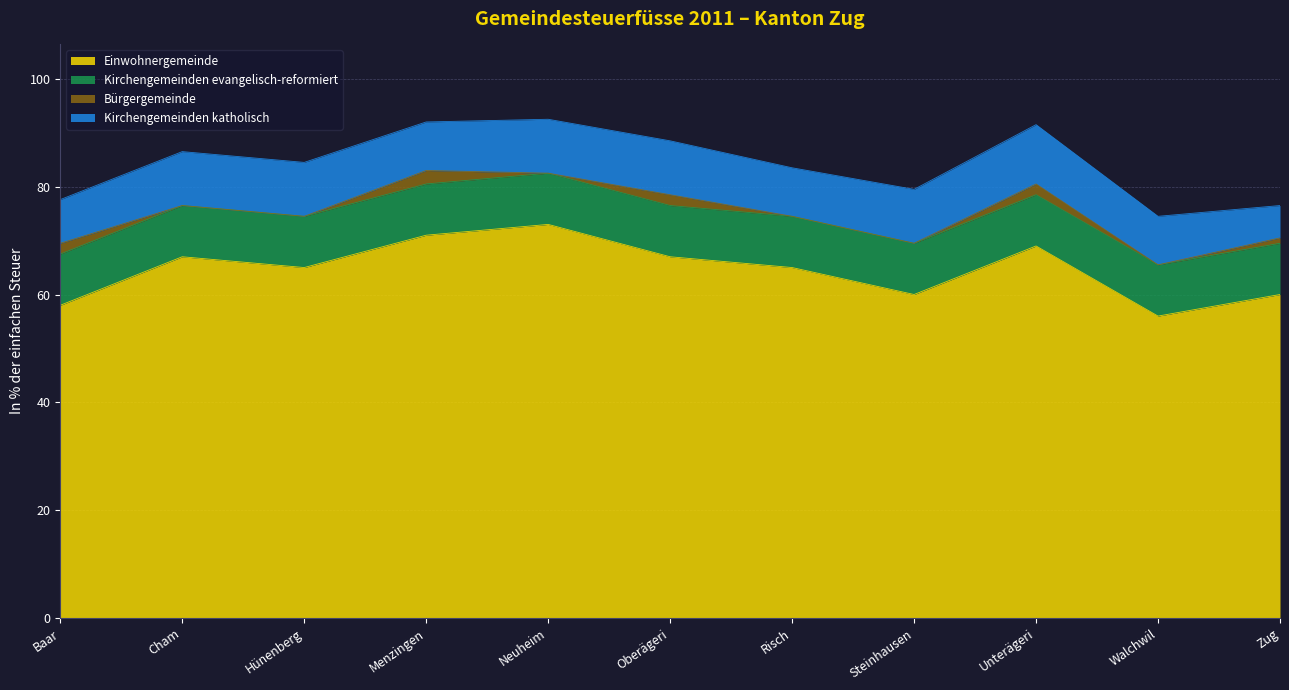

Reading left to right, transcribe all the data shown in this chart.

Einwohnergemeinde: Baar=58.0	Cham=67.0	Hünenberg=65.0	Menzingen=71.0	Neuheim=73.0	Oberägeri=67.0	Risch=65.0	Steinhausen=60.0	Unterägeri=69.0	Walchwil=56.0	Zug=60.0
Kirchengemeinden evangelisch-reformiert: Baar=9.5	Cham=9.5	Hünenberg=9.5	Menzingen=9.5	Neuheim=9.5	Oberägeri=9.5	Risch=9.5	Steinhausen=9.5	Unterägeri=9.5	Walchwil=9.5	Zug=9.5
Bürgergemeinde: Baar=2.0	Cham=0.0	Hünenberg=0.0	Menzingen=2.5	Neuheim=0.0	Oberägeri=2.0	Risch=0.0	Steinhausen=0.0	Unterägeri=2.0	Walchwil=0.0	Zug=1.0
Kirchengemeinden katholisch: Baar=8.1	Cham=10.0	Hünenberg=10.0	Menzingen=9.0	Neuheim=10.0	Oberägeri=10.0	Risch=9.0	Steinhausen=10.0	Unterägeri=11.0	Walchwil=9.0	Zug=6.0